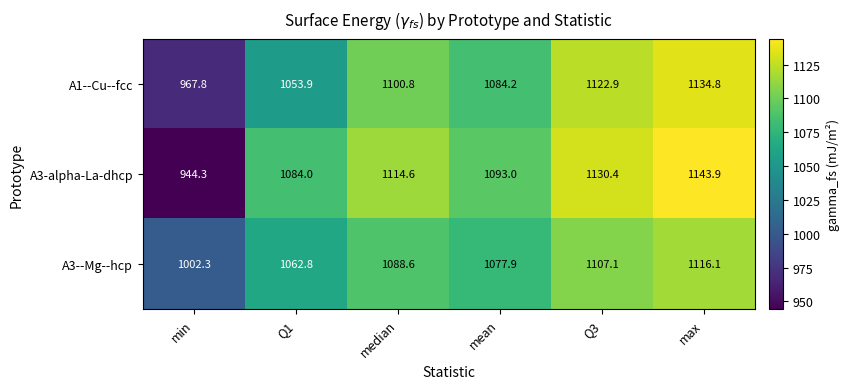

Which series has the largest range (max minus min)?

A3-alpha-La-dhcp